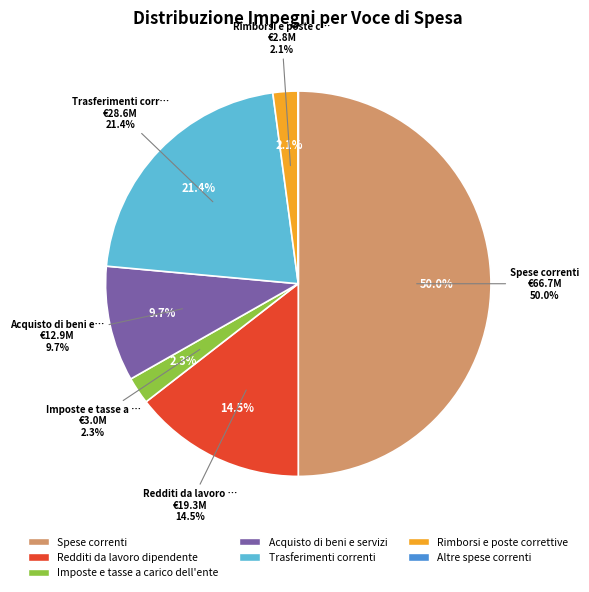

Does Redditi da lavoro dipendente account for over 50% of the chart?

No